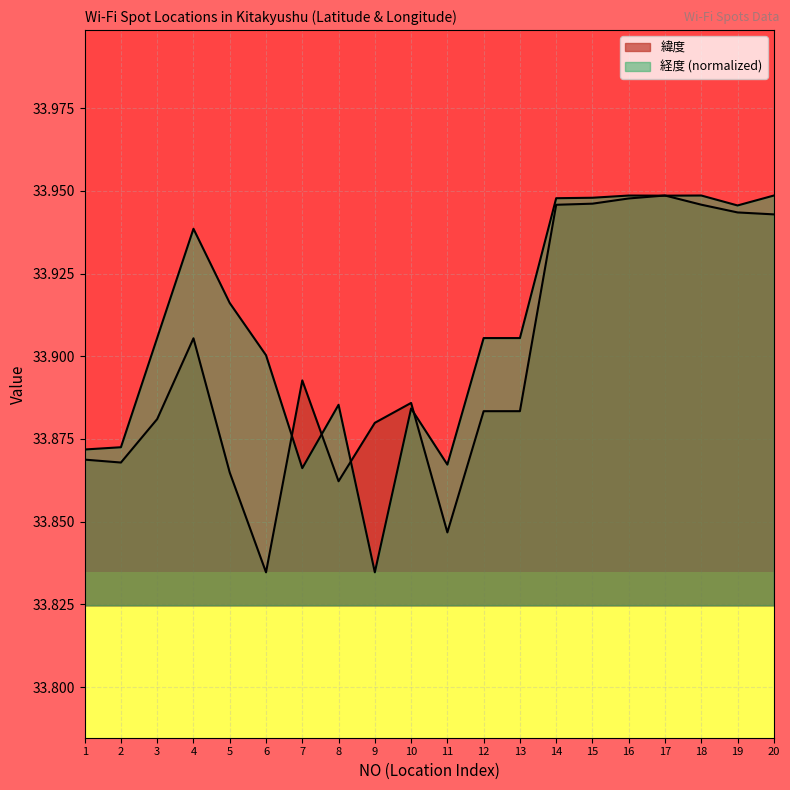

Which has a higher value, 12 or 10?

10